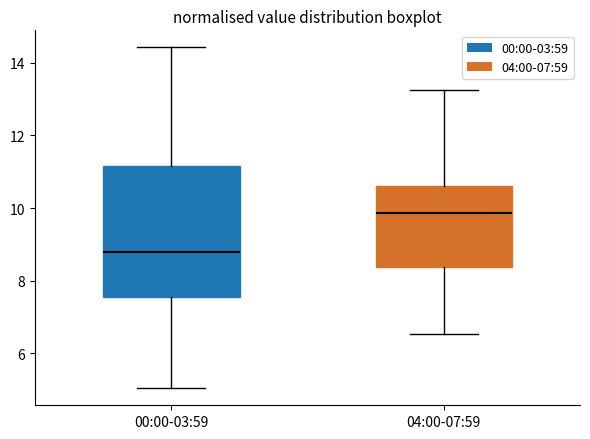

Reading left to right, read every box against the y-axis: the position of its median line, the range the box covers, and the ends of its whiskers. The values are not printed on the chart, so give them approximately, as read against the axis.

00:00-03:59: median 8.8, box 7.6 to 11.2, whiskers 5.0 to 14.4
04:00-07:59: median 9.8, box 8.4 to 10.6, whiskers 6.6 to 13.2